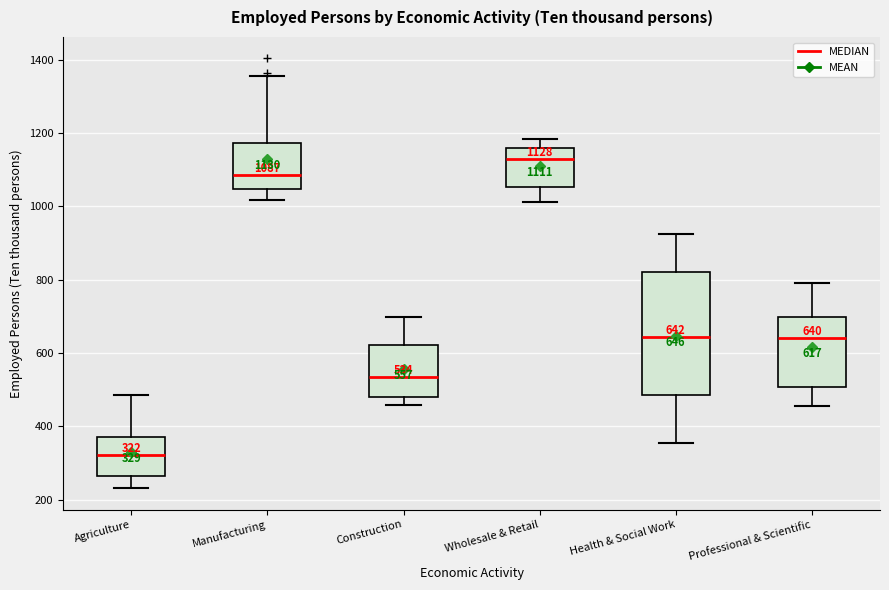

Which box's median line is the lowest?

Agriculture